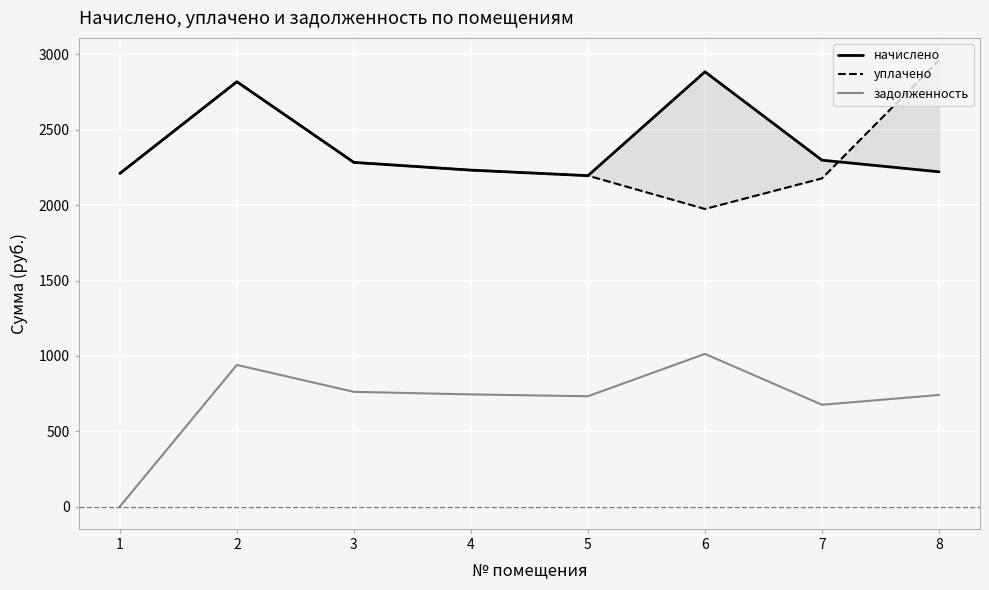

Which series has the largest total across all categories?

начислено